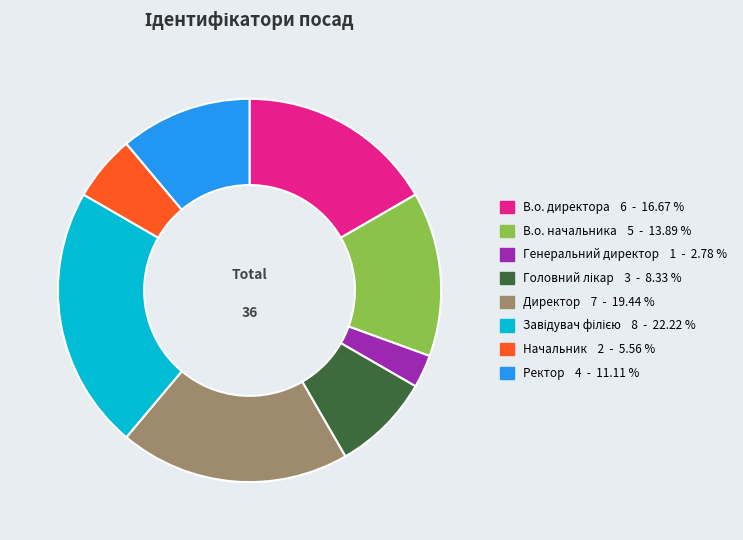

Which slice is the smallest?

Генеральний директор